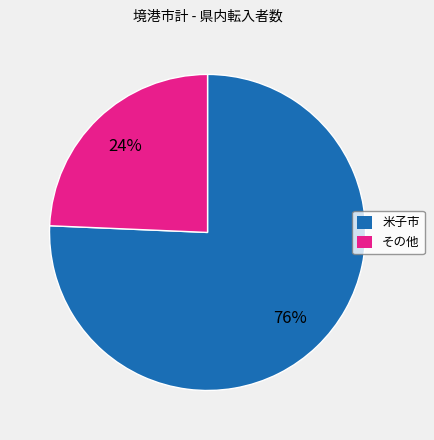

To the nearest percent, what is the average slice percentage?

50%